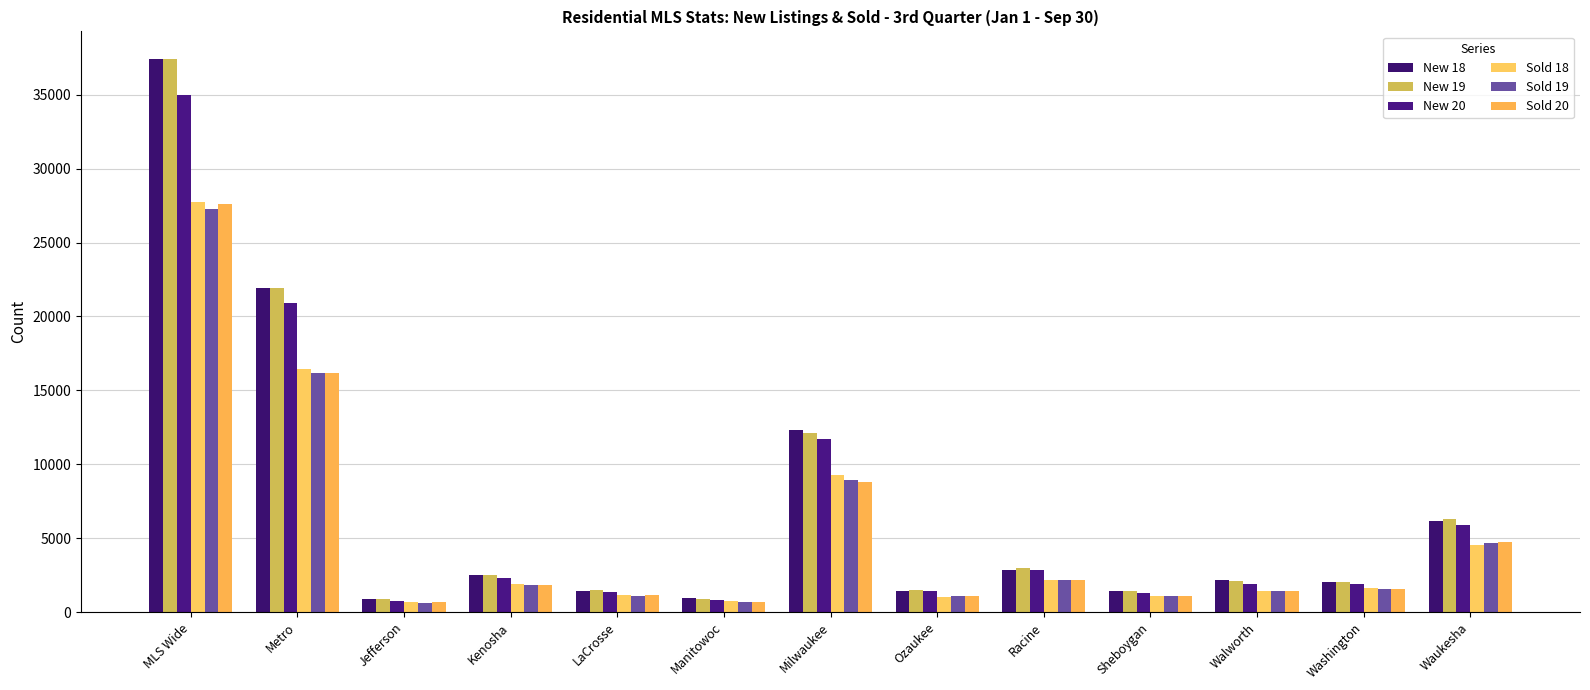

Which series has the largest total across all categories?

New 19